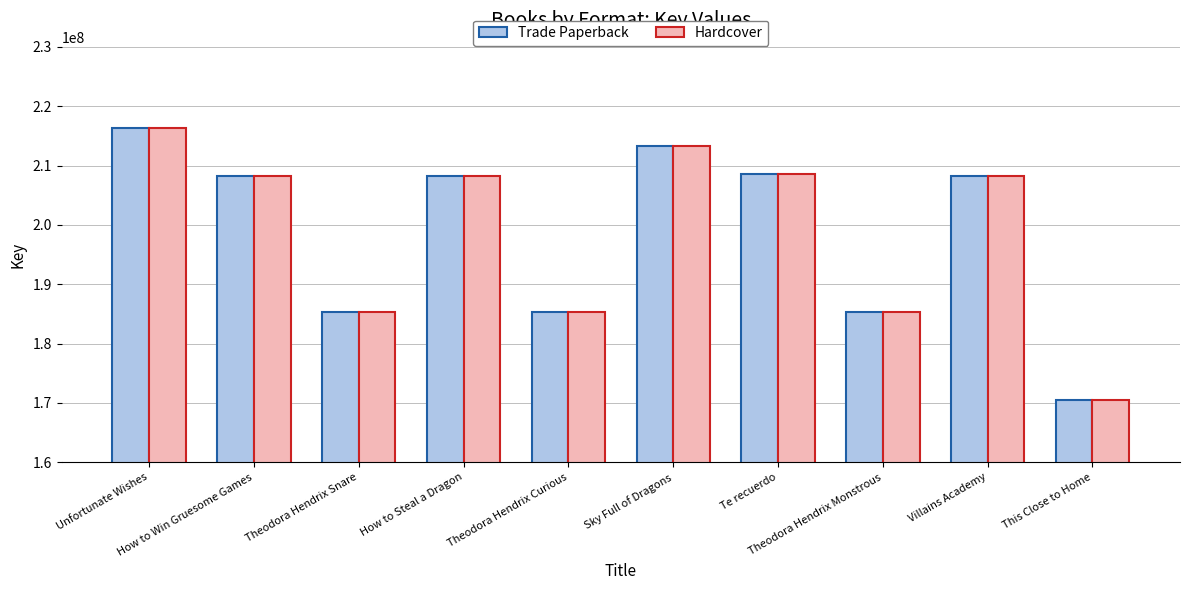

What is the label of the 4th bar from the left?

How to Steal a Dragon